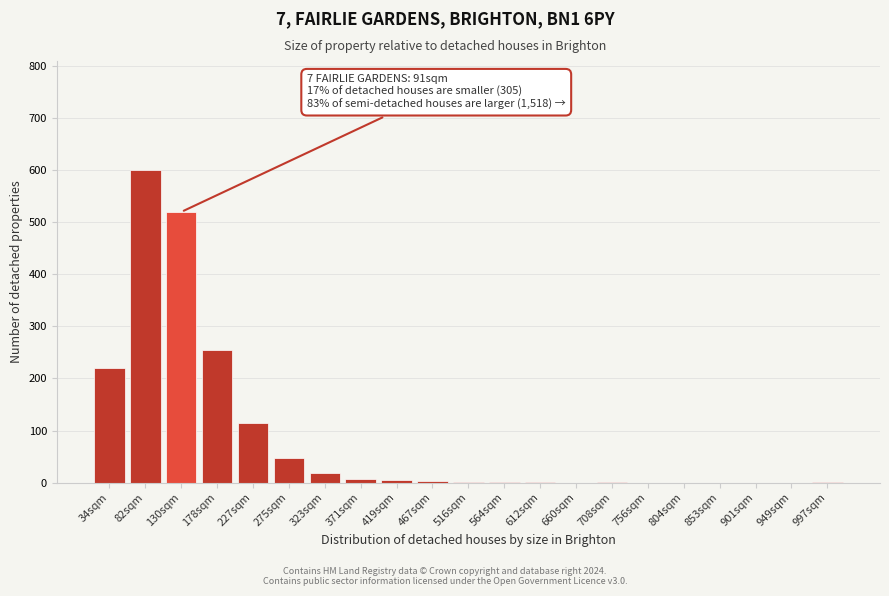

What is the maximum value shown in the chart?

600